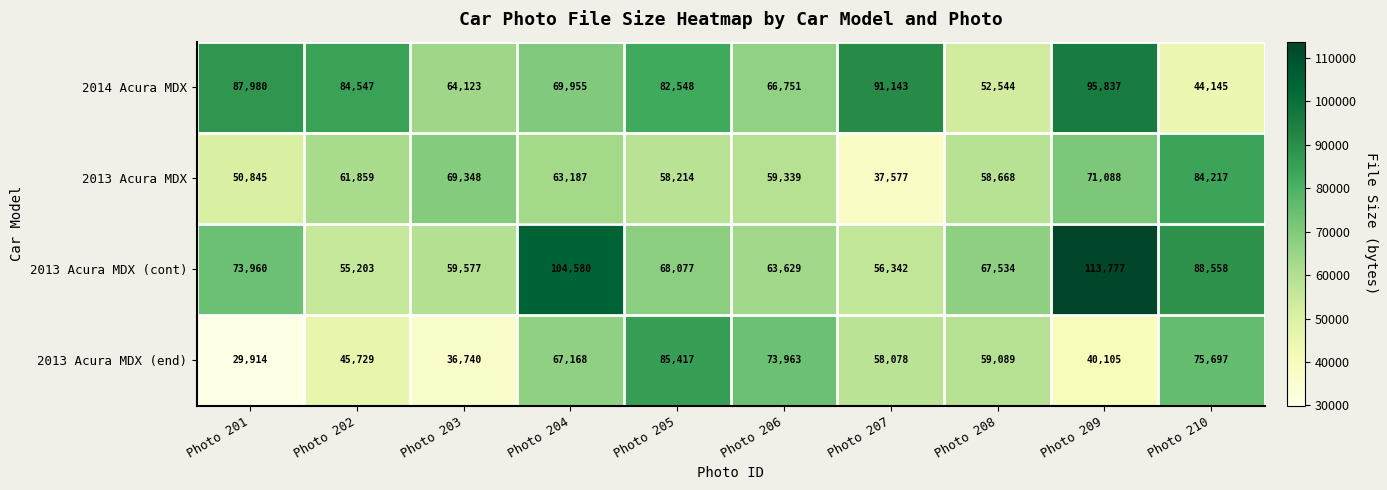

Is the value of 2014 Acura MDX at Photo 205 greater than the value of 2013 Acura MDX at Photo 207?

Yes